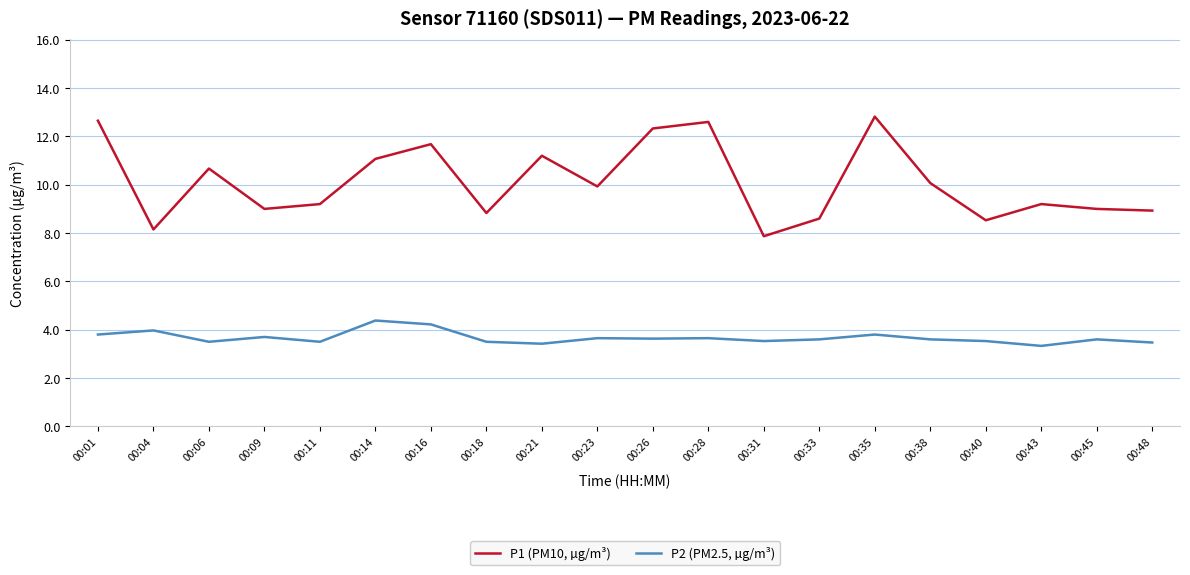

At 00:21, list the series in order from smallest to largest.

P2 (PM2.5, µg/m³), P1 (PM10, µg/m³)